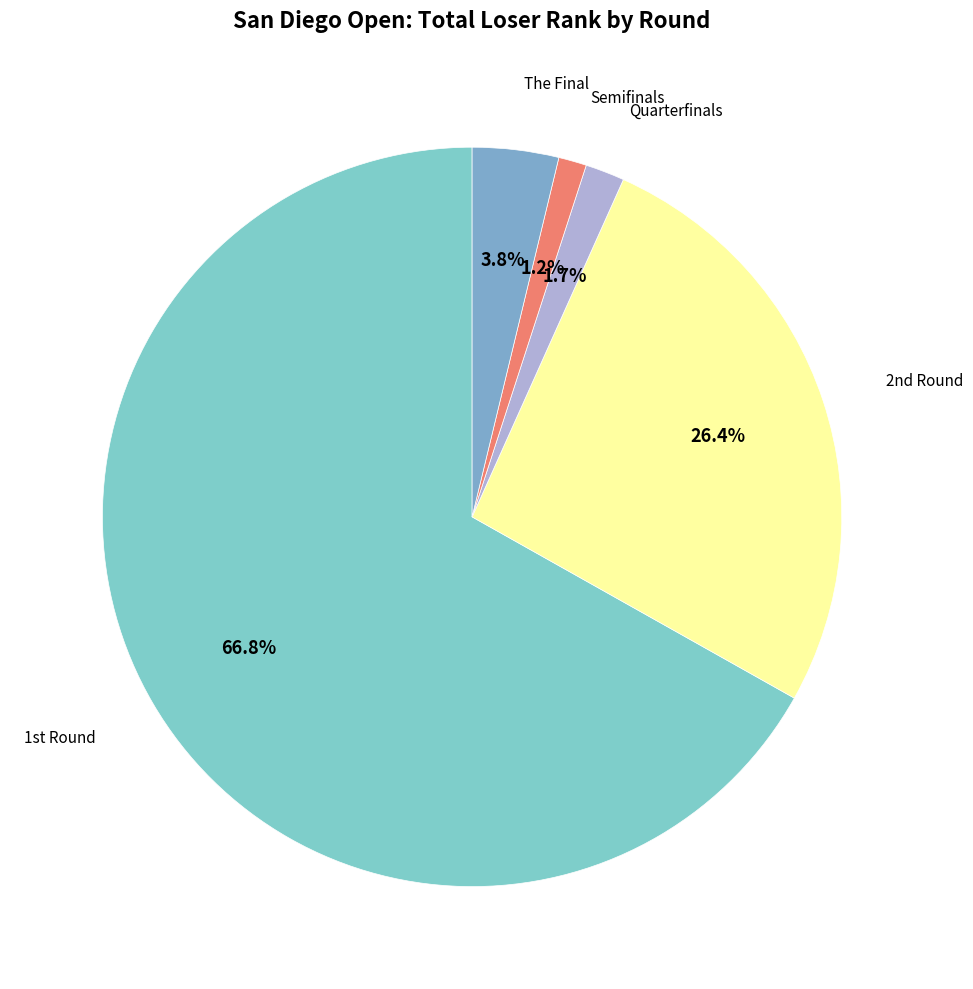

Does Quarterfinals represent more than half of the total?

No